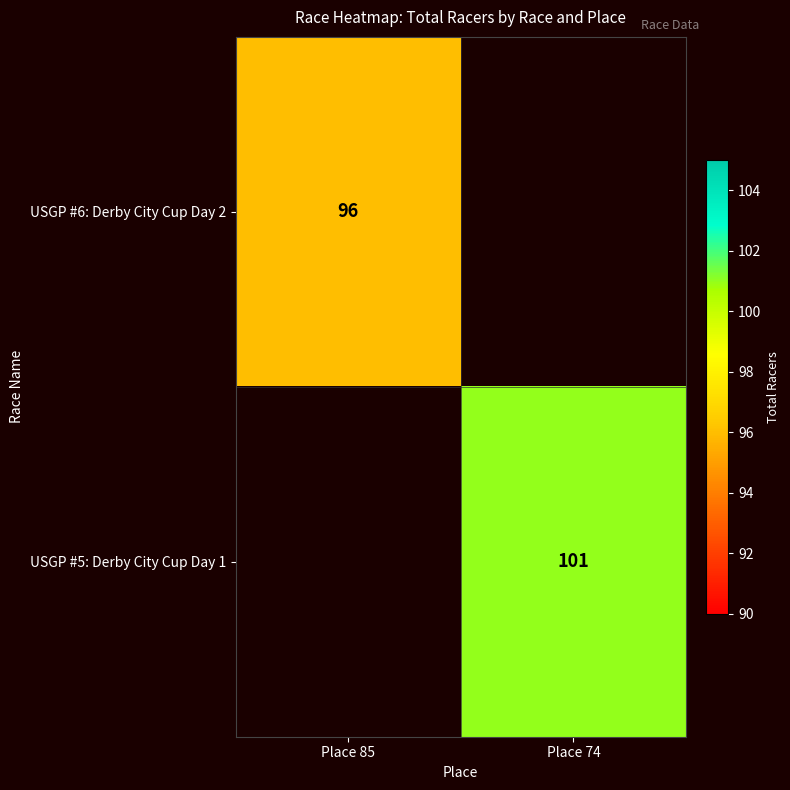

True or false: USGP #6: Derby City Cup Day 2 has a value of 96 at Place 85.

True